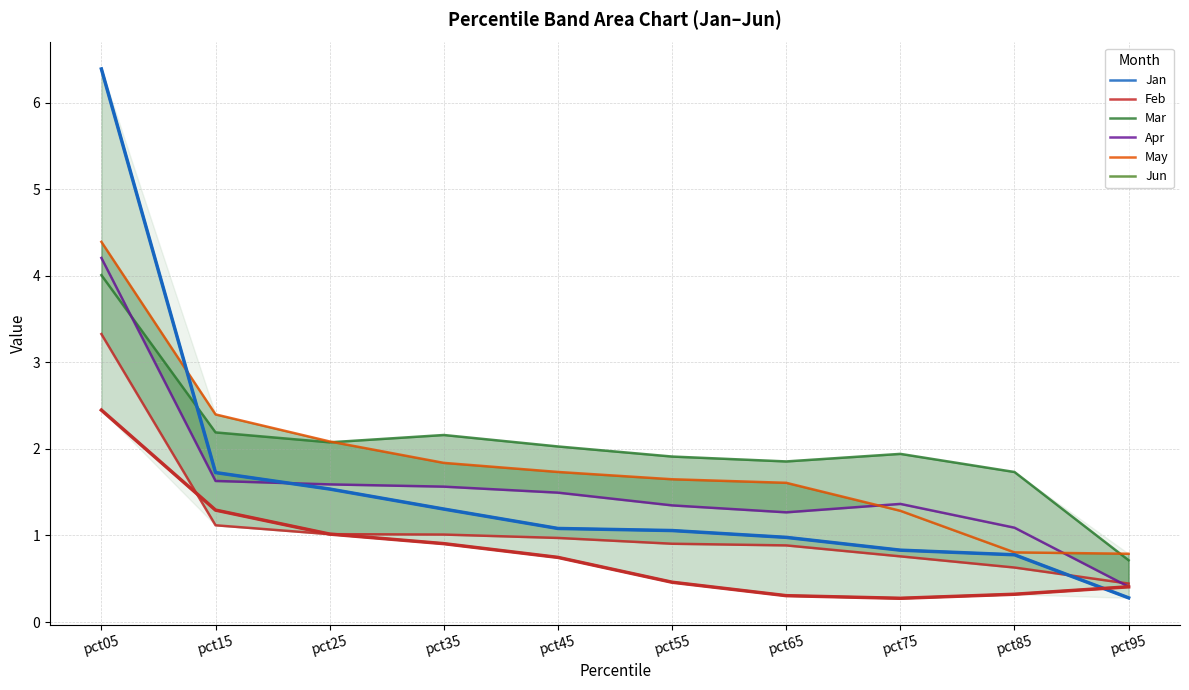

What is the difference between the second highest and minimum values in the Apr series?

1.2